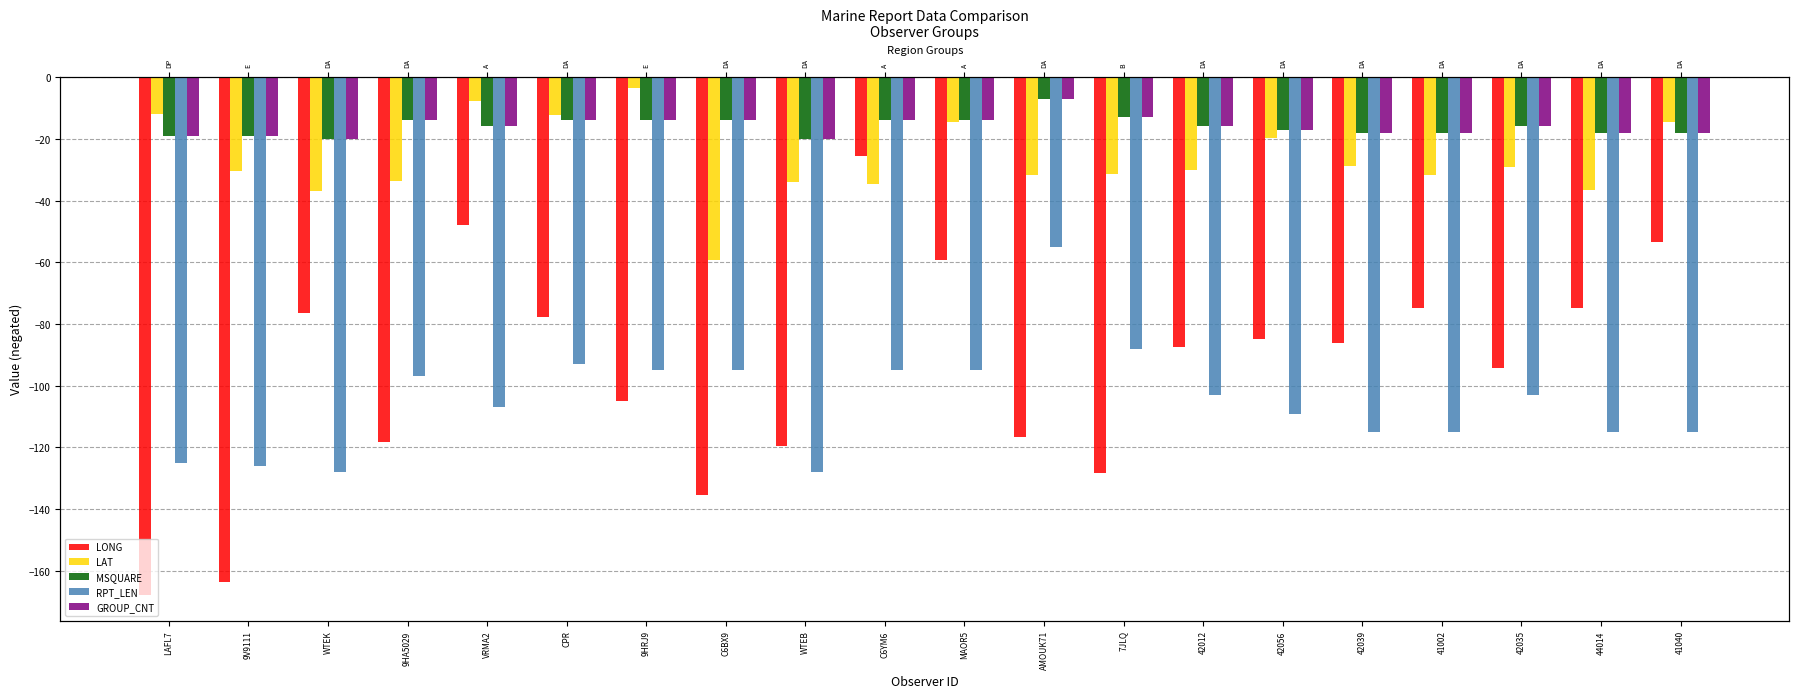

At which category is the sum across all series the highest?

C6YM6